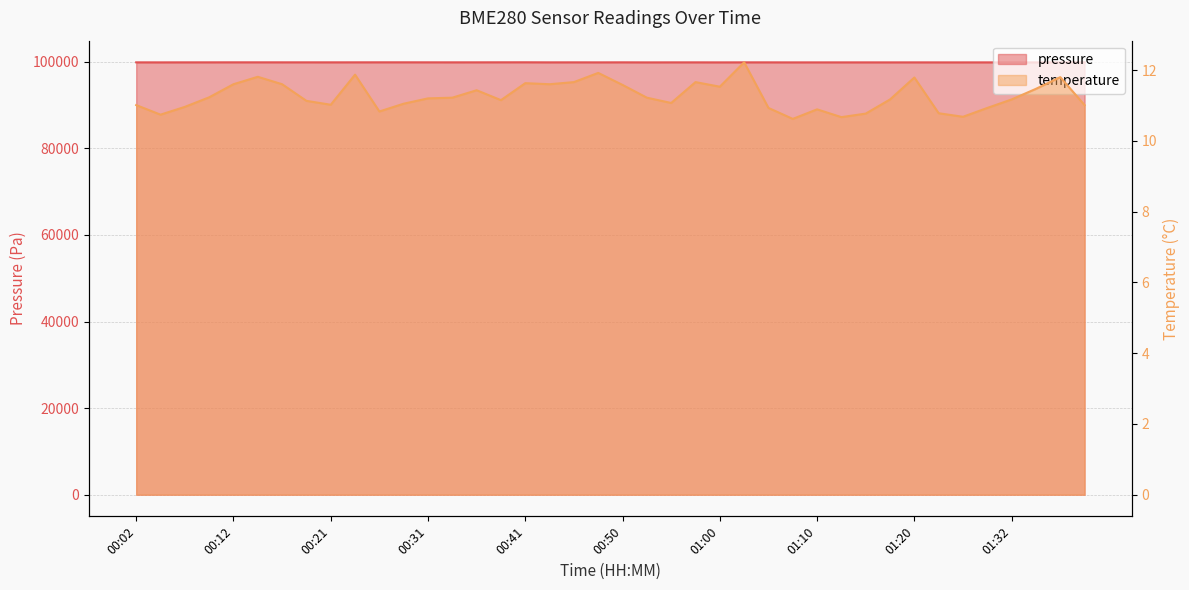

The temperature series shows 4.2 at 01:20. True or false?

False